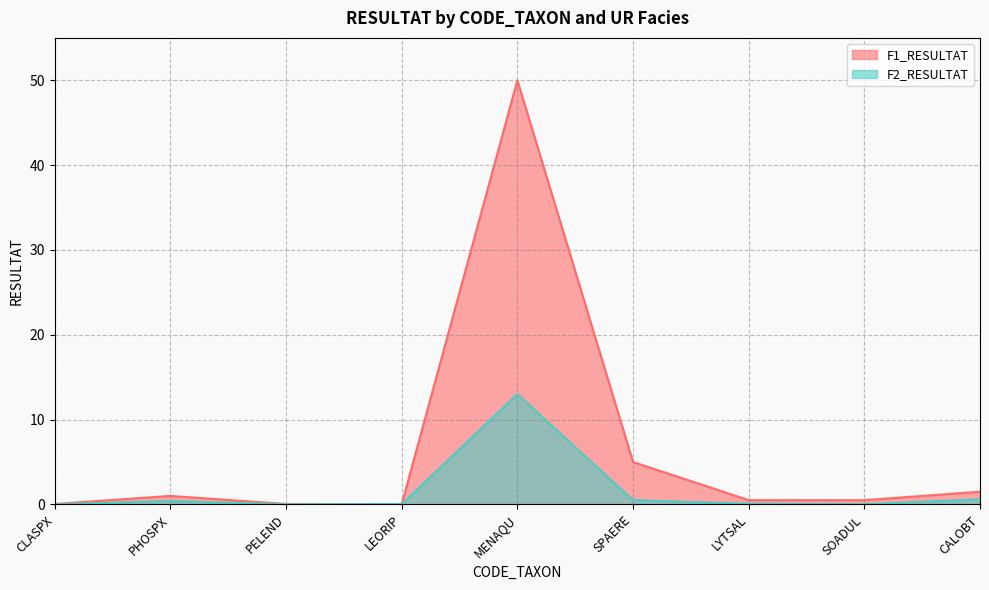

Which series has the widest spread of values?

F1_RESULTAT